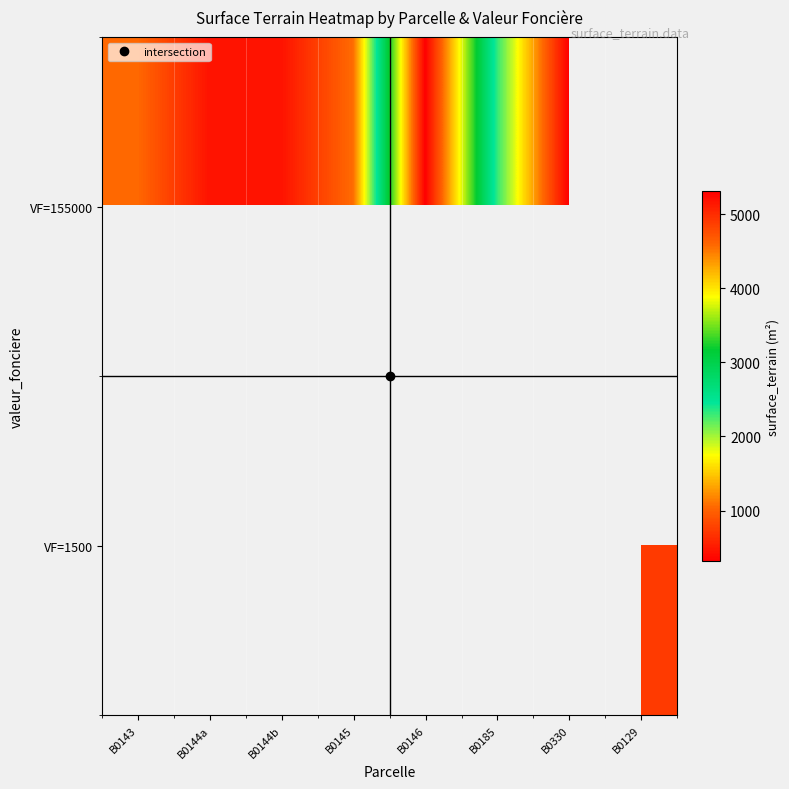

Between B0185 and B0330, which series saw the biggest shift?

VF=155000